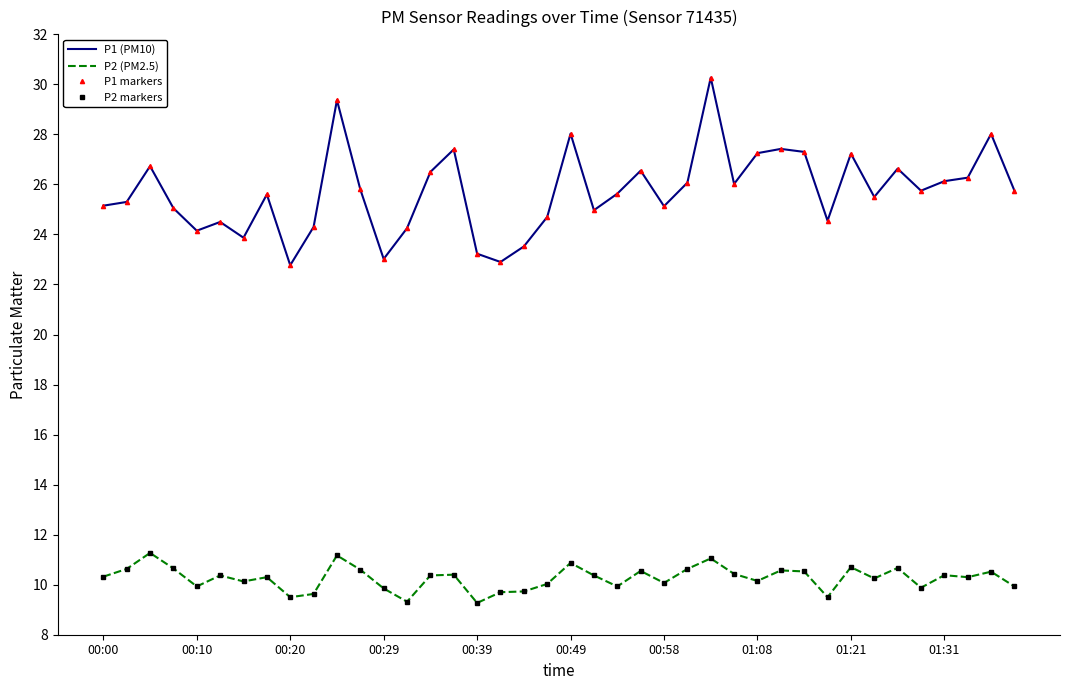

What is the lowest value of the P1 markers series?

22.8